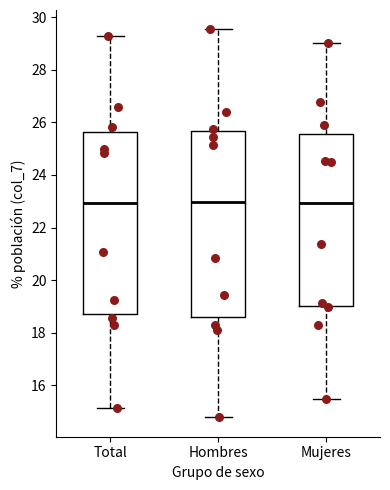

Reading left to right, read every box against the y-axis: the position of its median line, the range the box covers, and the ends of its whiskers. The values are not printed on the chart, so give them approximately, as read against the axis.

Total: median 23.0, box 18.8 to 25.6, whiskers 15.2 to 29.2
Hombres: median 23.0, box 18.6 to 25.6, whiskers 14.8 to 29.6
Mujeres: median 23.0, box 19.0 to 25.6, whiskers 15.4 to 29.0